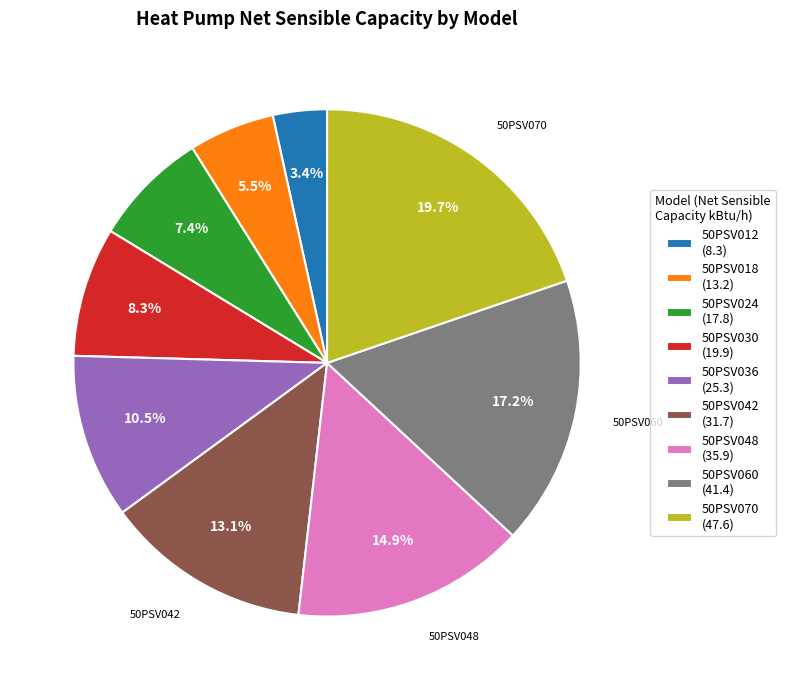

Which has a higher value, 50PSV070 or 50PSV060?

50PSV070